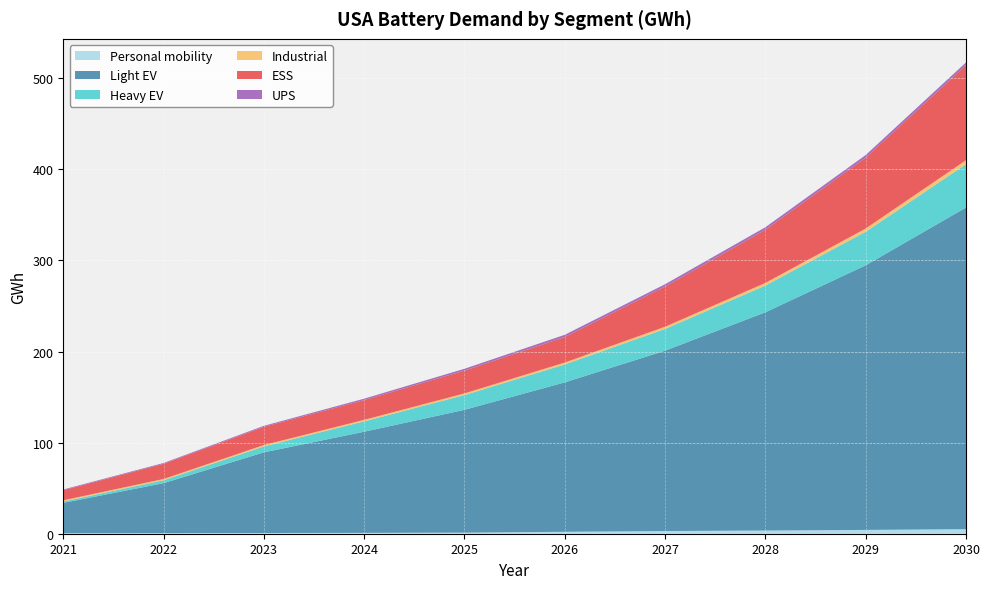

Reading right to left, what are all the values shown in this chart?

Personal mobility: 5.0	4.2	3.5	2.9	2.1	1.2	0.9	0.8	0.7	0.6
Light EV: 353.1	290.4	239.6	198.0	164.0	134.8	111.0	88.5	54.8	33.3
Heavy EV: 47.5	36.8	29.4	23.9	19.7	16.2	11.4	6.5	3.2	1.5
Industrial: 4.4	3.5	2.9	2.4	2.1	1.8	1.6	1.5	1.4	1.3
ESS: 104.3	77.8	58.4	44.1	28.0	25.0	21.7	20.0	16.7	11.1
UPS: 3.0	2.9	2.7	2.6	2.5	2.0	1.6	1.1	0.9	0.8